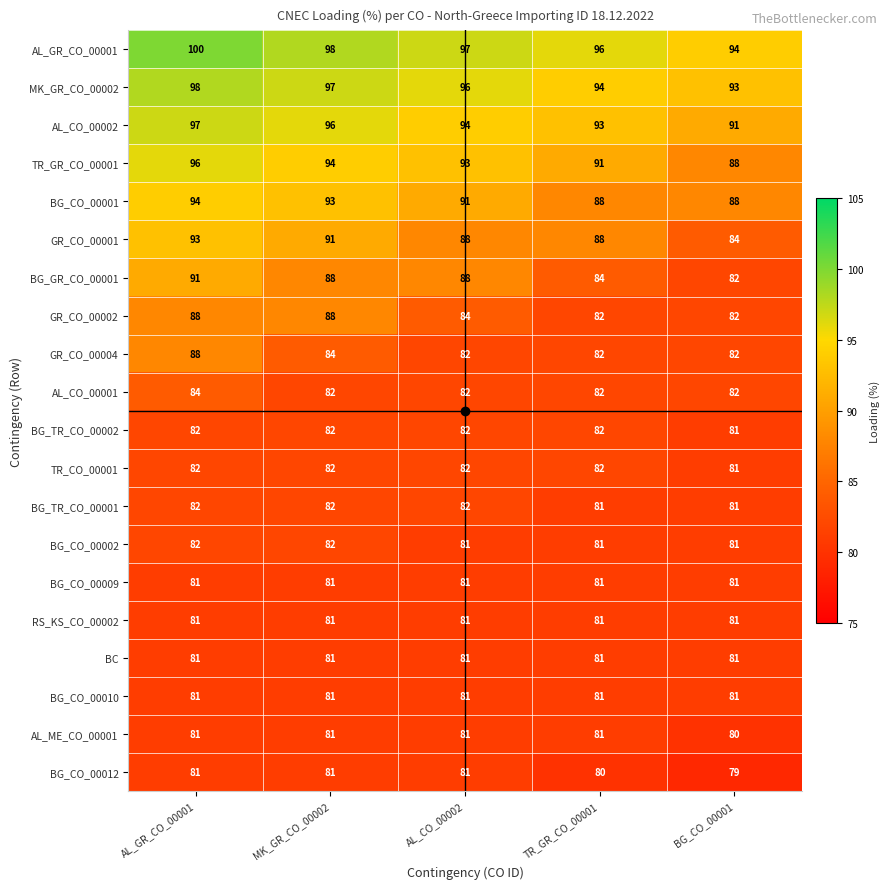

What is the difference between the highest and lowest values at MK_GR_CO_00002?

17